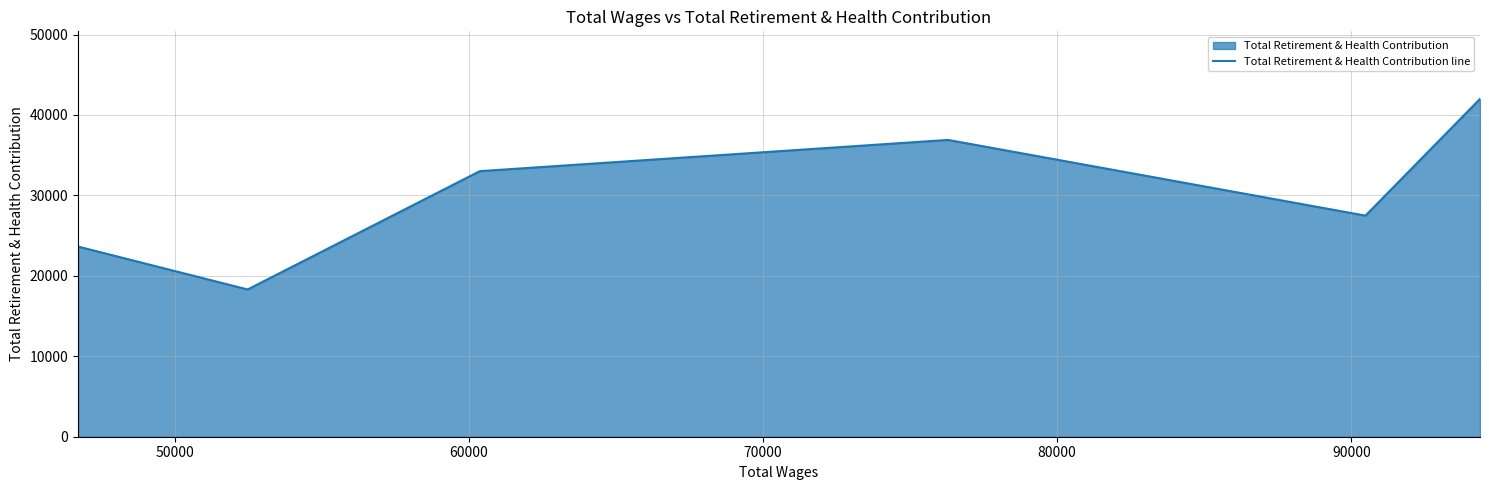

What is the smallest value displayed?

18306